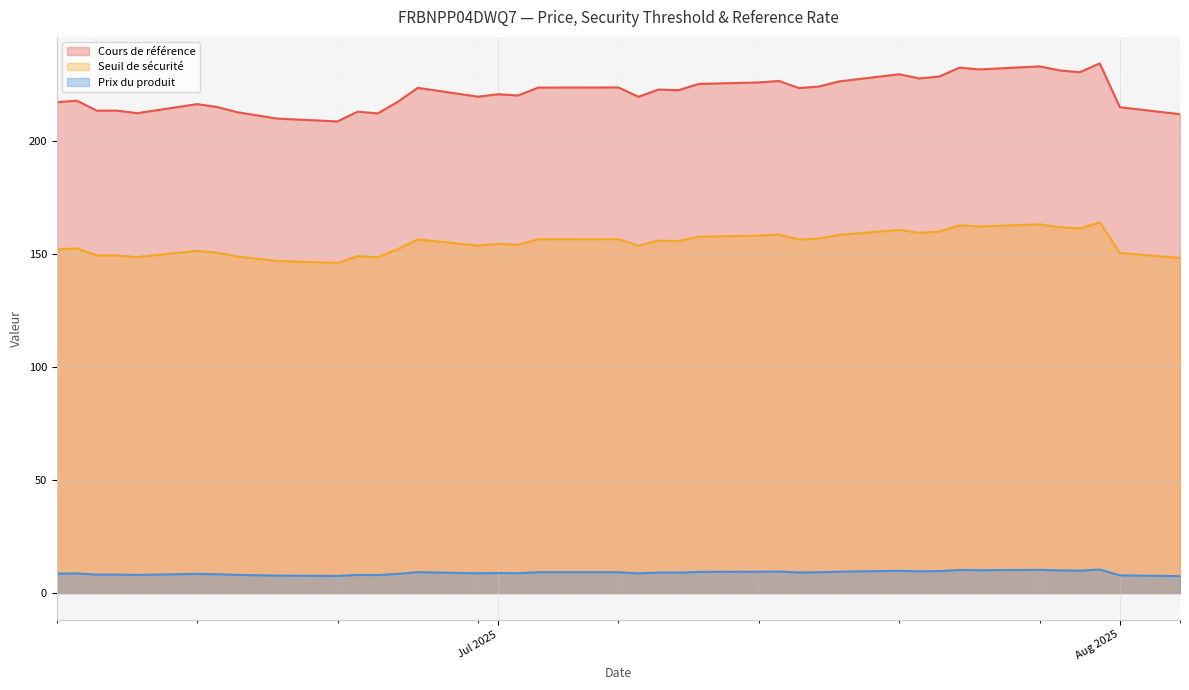

How many data points in Cours de référence are less than 222?

19